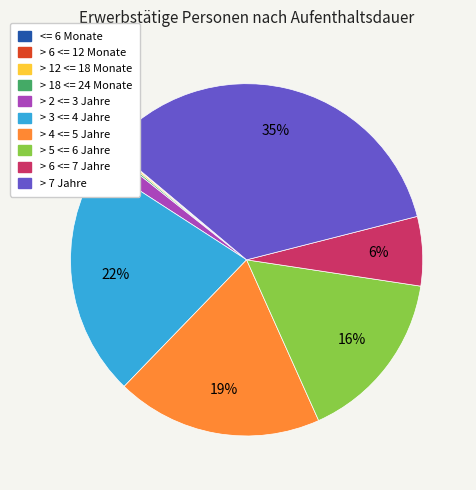

To the nearest percent, what is the difference between the largest and smallest slice percentages?

35%